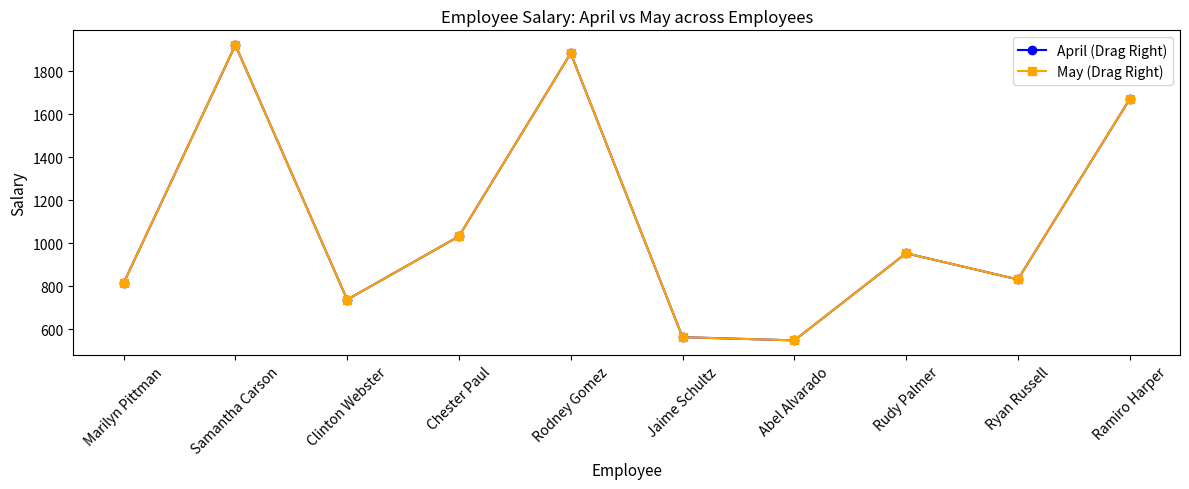

Which has a higher value, Rodney Gomez or Ramiro Harper?

Rodney Gomez